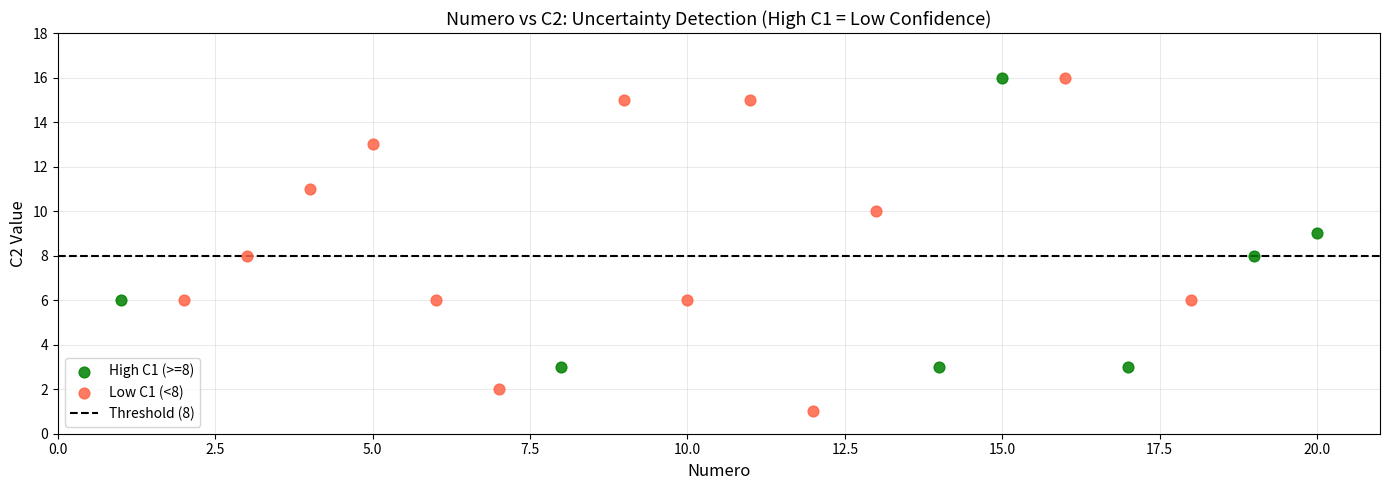

Which series has the largest Y range (max minus min)?

Low C1 (<8)